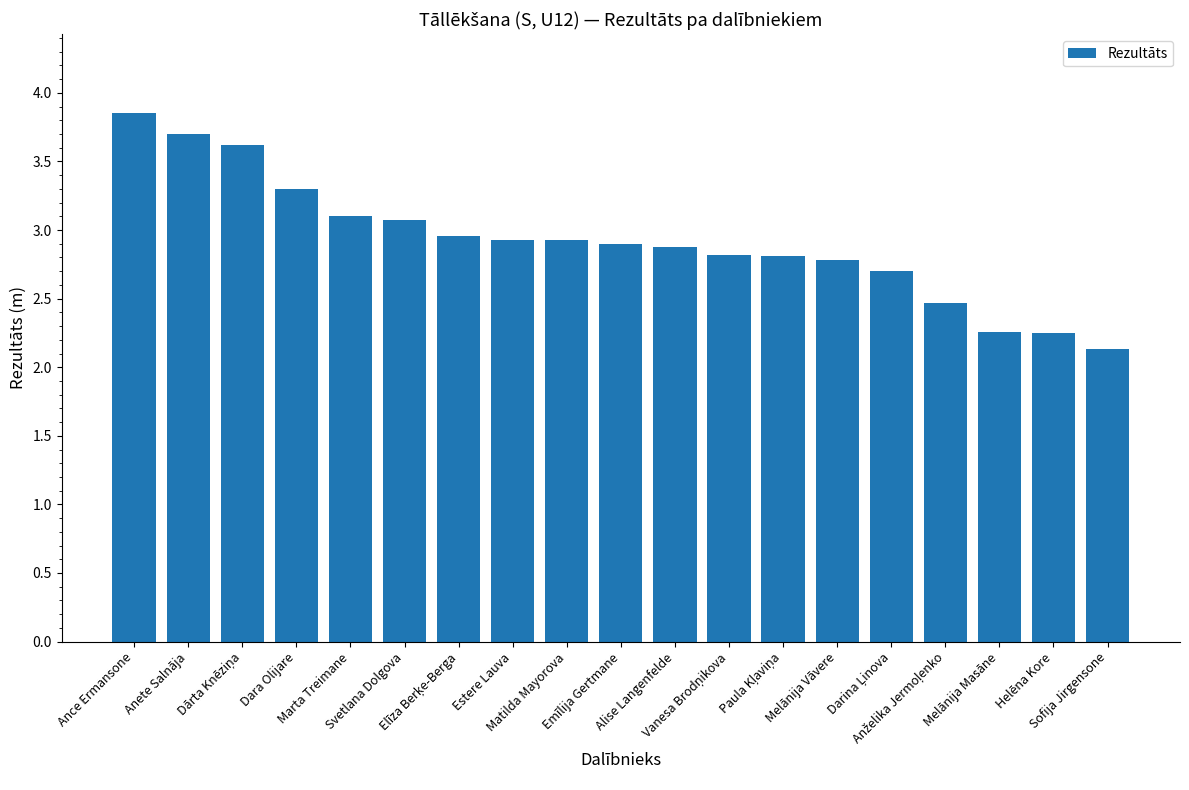

How many bars are there in total?

19